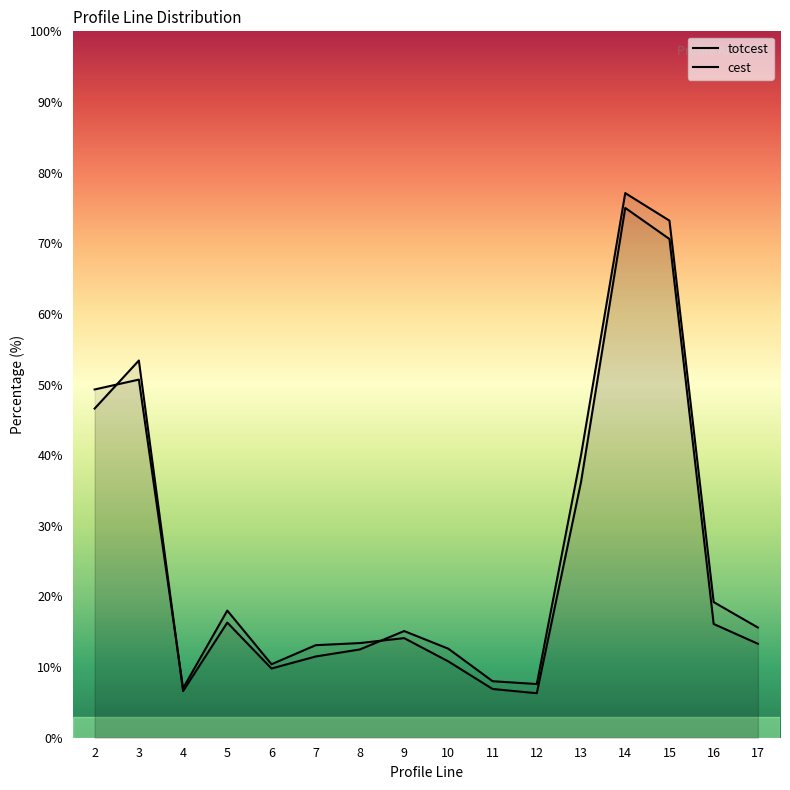

List the series in order of their peak value, lowest first.

totcest, cest